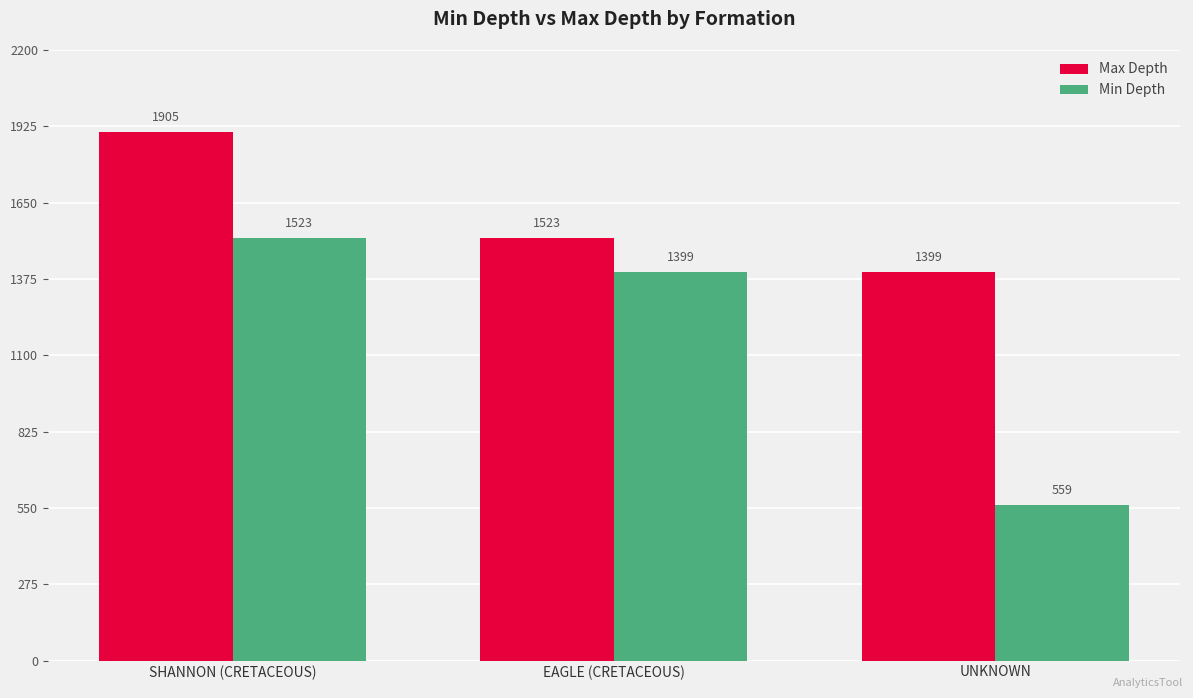

Which category has the lowest value in the Max Depth series?

UNKNOWN